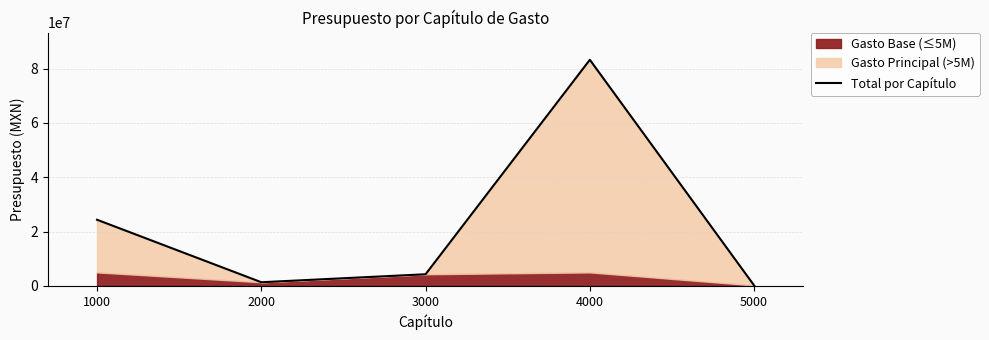

What is the average value?

22700000